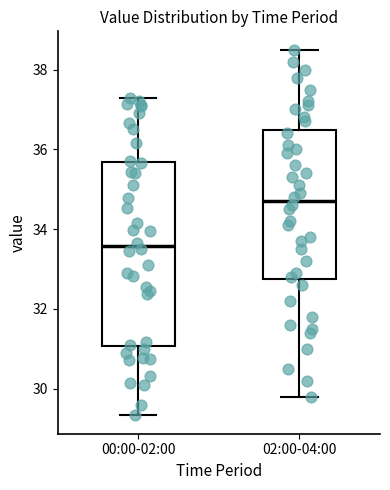

Comparing the boxes themselves (not the whiskers), which one is the tallest?

00:00-02:00